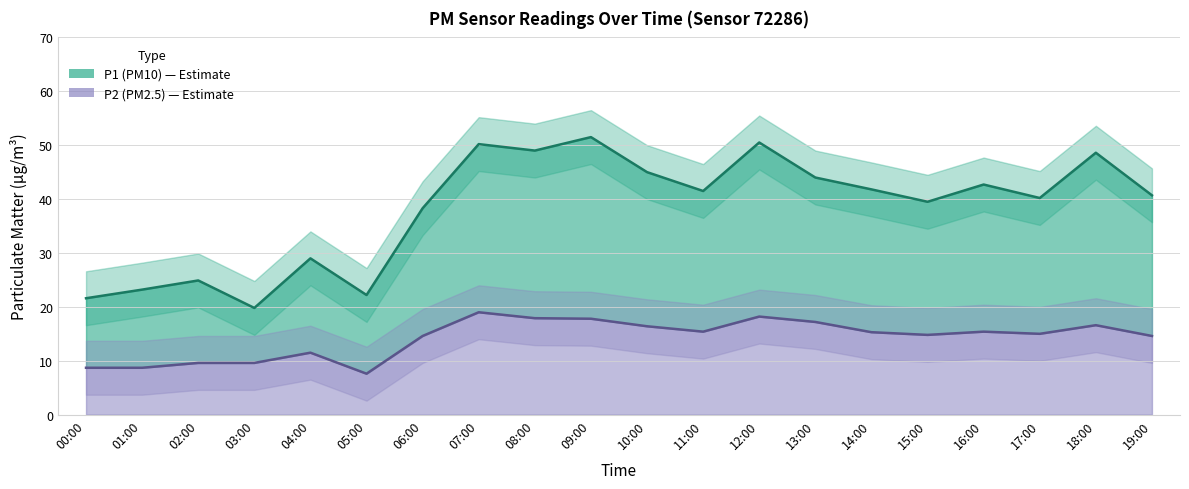

How many data points in P1 (PM10) are above 41?

10